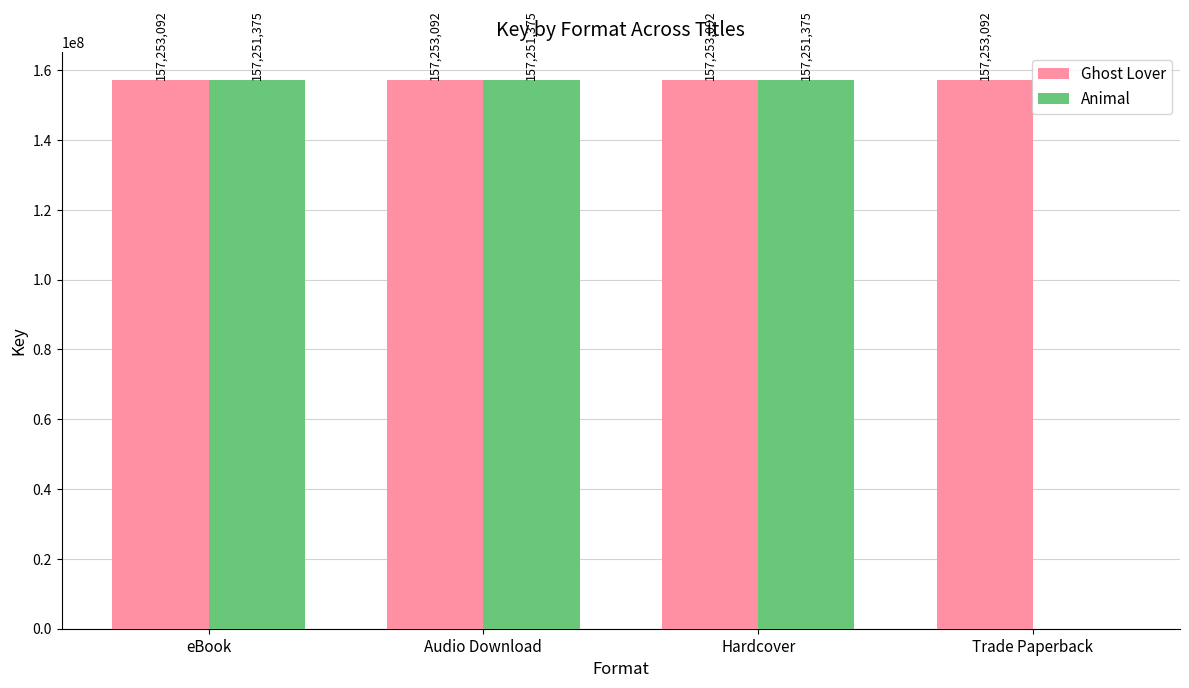

The value of Ghost Lover at Hardcover is 85521188. True or false?

False